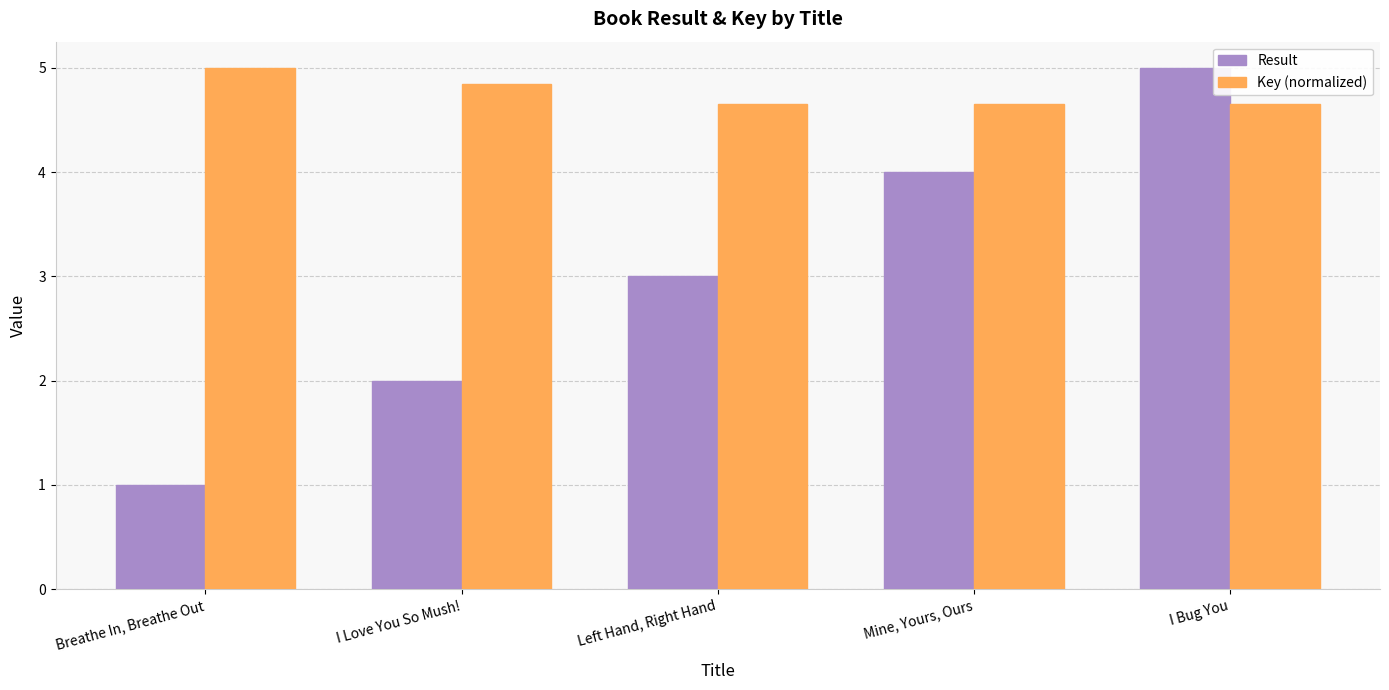

At how many categories does at least one series exceed 4?

5